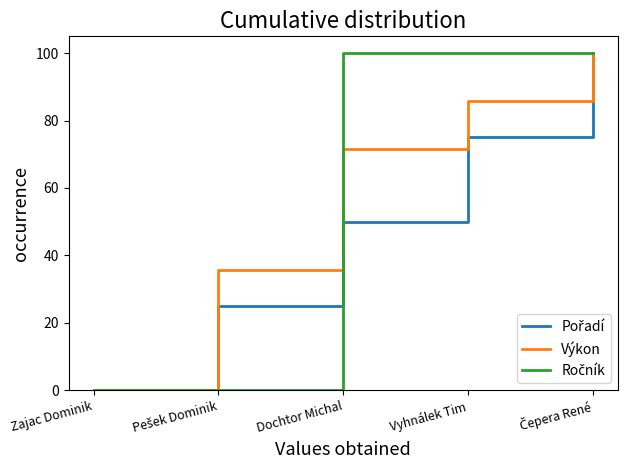

What is the sum of all Výkon values?

292.9